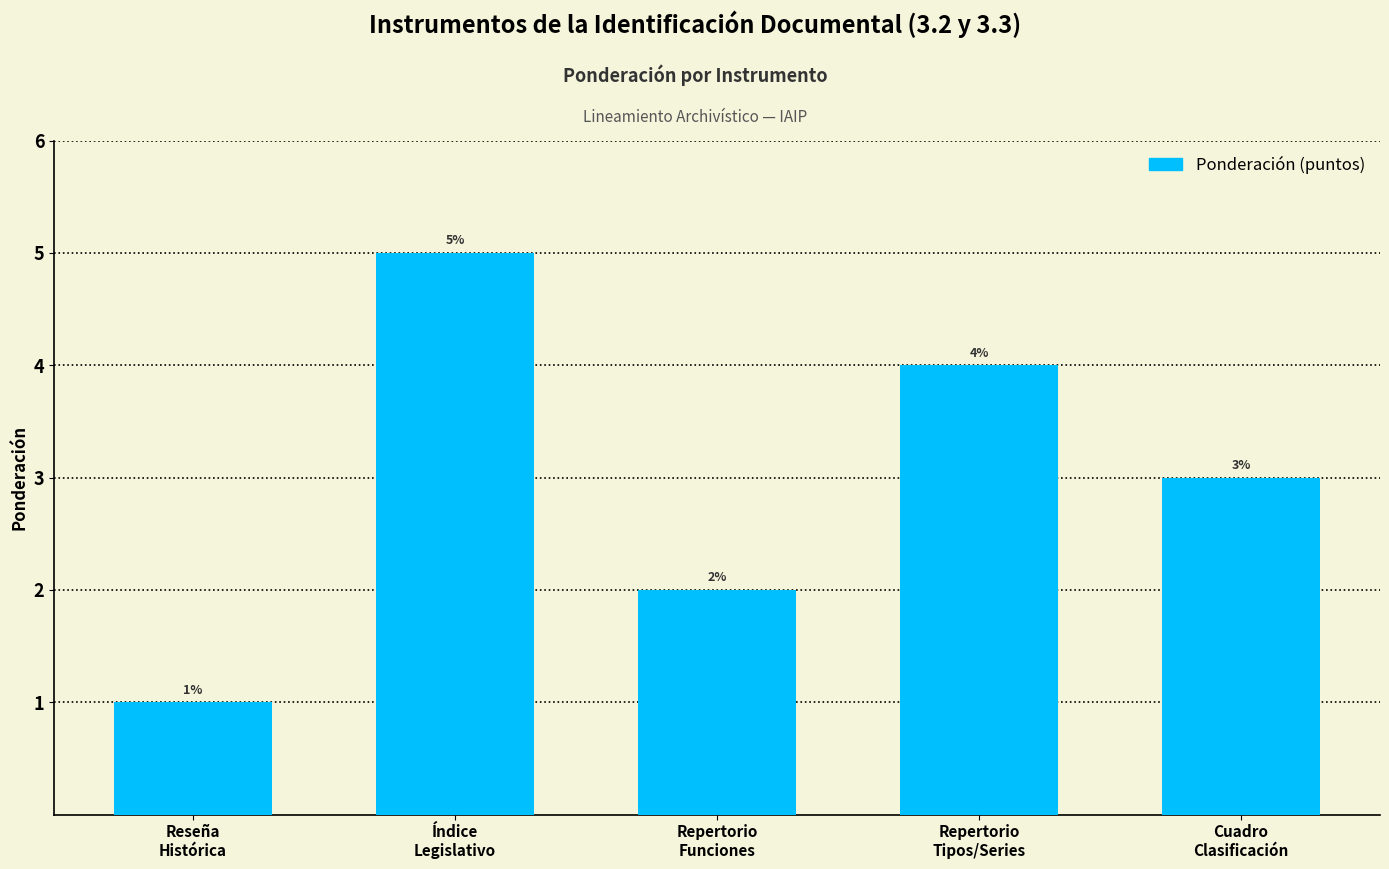

List the labels in order of value, largest first.

Índice
Legislativo, Repertorio
Tipos/Series, Cuadro
Clasificación, Repertorio
Funciones, Reseña
Histórica